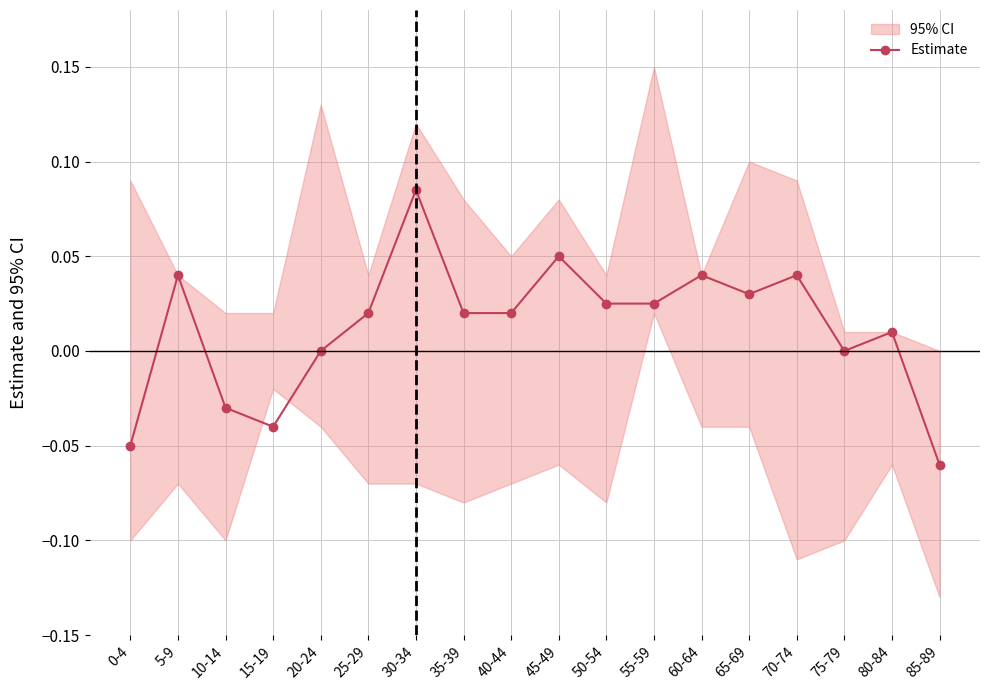

What value does the data have at 45-49?

0.1